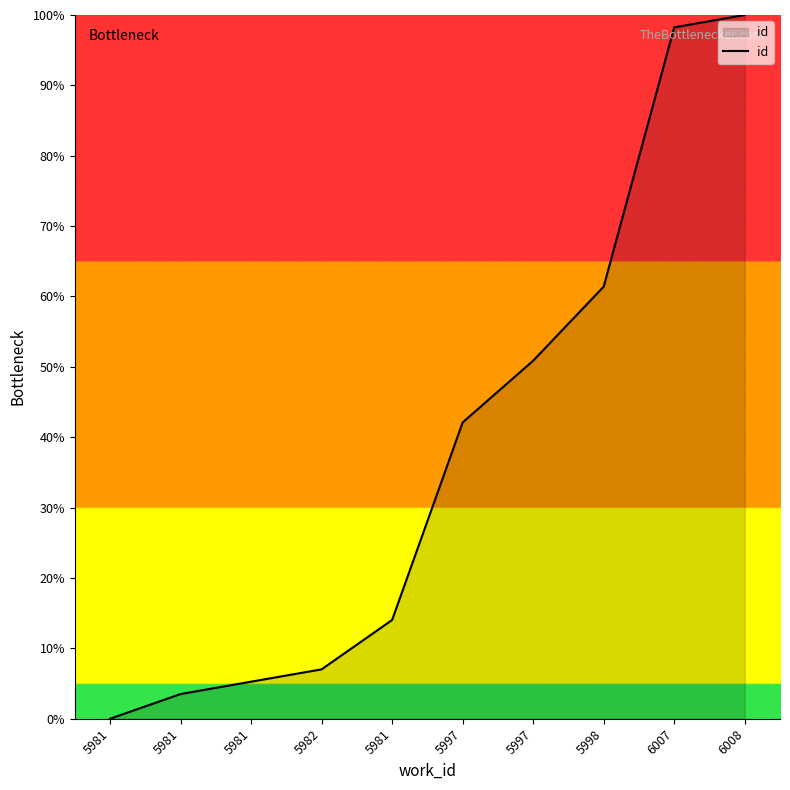

How many lines are shown in the chart?

1